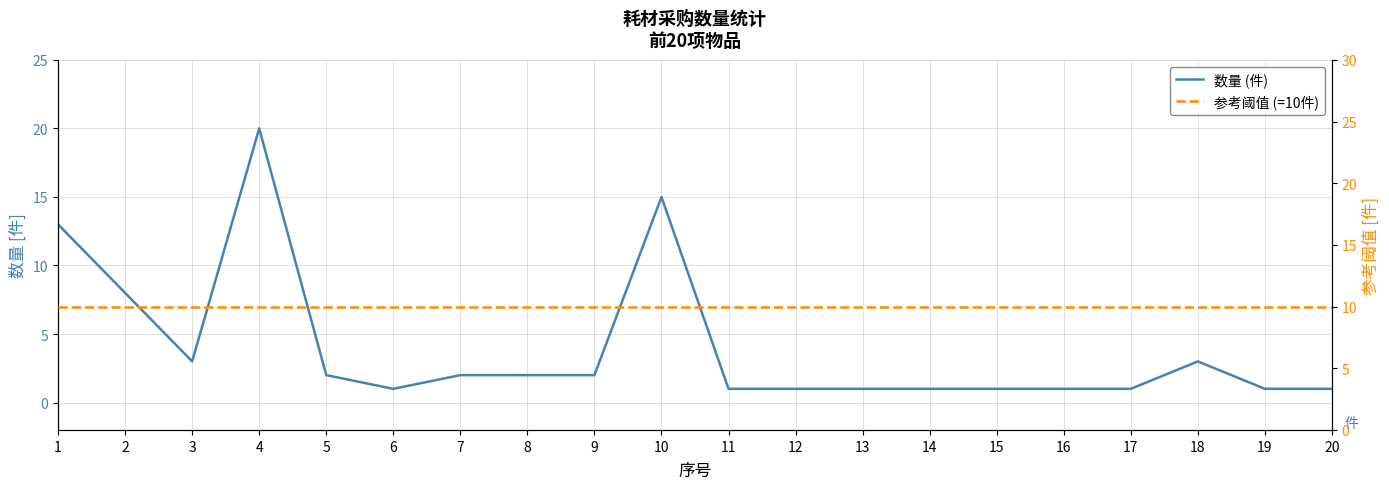

Is the value of 参考阈值 (=10件) at 16 greater than the value of 数量 (件) at 4?

No